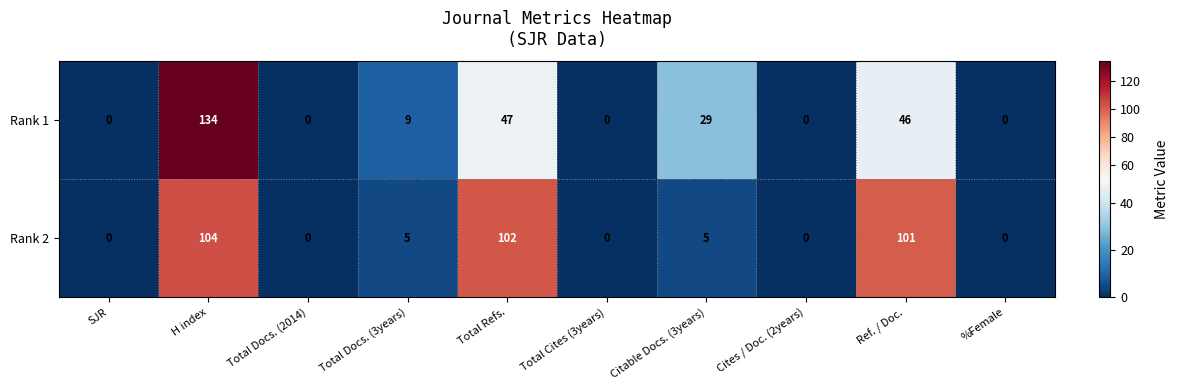

Where is Rank 1 nearest to the value 67?

Total Refs.